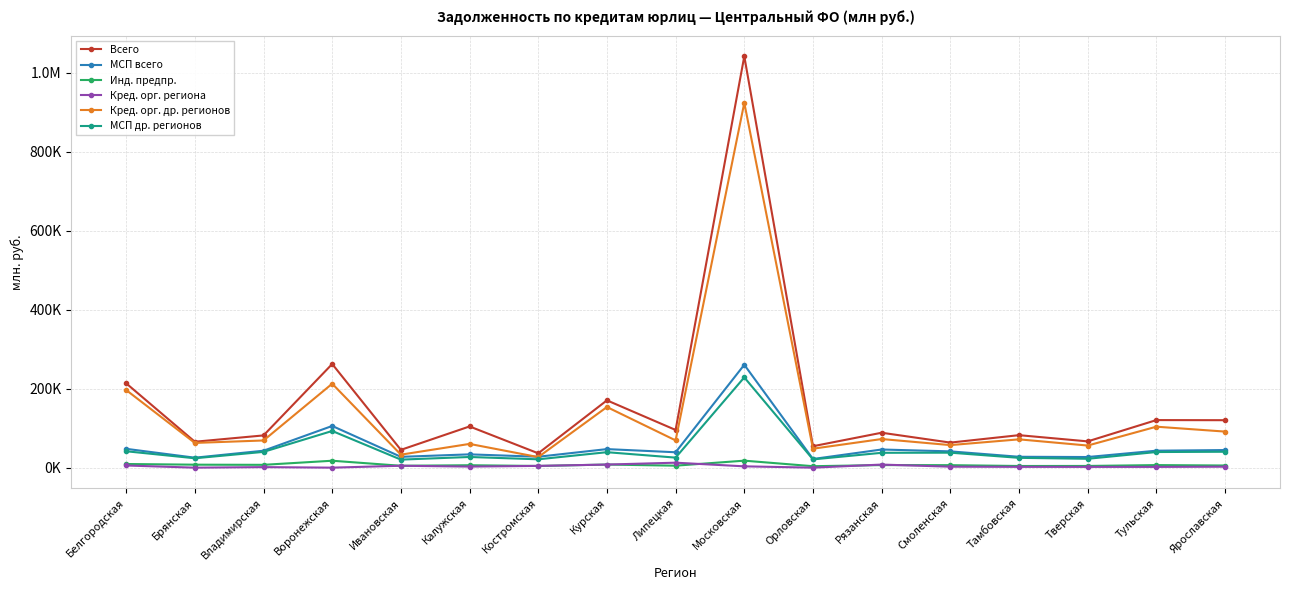

Reading right to left, transcribe all the data shown in this chart.

Всего: Ярославская=120194	Тульская=120479	Тверская=66547	Тамбовская=82290	Смоленская=63461	Рязанская=88447	Орловская=54299	Московская=1041934	Липецкая=95479	Курская=170490	Костромская=36366	Калужская=104370	Ивановская=45080	Воронежская=262517	Владимирская=81658	Брянская=65647	Белгородская=213613
МСП всего: Ярославская=44581	Тульская=42972	Тверская=26912	Тамбовская=27561	Смоленская=41235	Рязанская=45968	Орловская=21934	Московская=260580	Липецкая=38996	Курская=46986	Костромская=27652	Калужская=33686	Ивановская=27402	Воронежская=105611	Владимирская=42915	Брянская=25243	Белгородская=47686
Инд. предпр.: Ярославская=5437	Тульская=6487	Тверская=4309	Тамбовская=4212	Смоленская=6283	Рязанская=6518	Орловская=3682	Московская=17700	Липецкая=5012	Курская=7870	Костромская=4271	Калужская=6123	Ивановская=4771	Воронежская=17531	Владимирская=7157	Брянская=7533	Белгородская=9250
Кред. орг. региона: Ярославская=2415	Тульская=1940	Тверская=1948	Тамбовская=2033	Смоленская=2462	Рязанская=7804	Орловская=0	Московская=3339	Липецкая=12581	Курская=7838	Костромская=4482	Калужская=2712	Ивановская=4829	Воронежская=0	Владимирская=1376	Брянская=0	Белгородская=5481
Кред. орг. др. регионов: Ярославская=91344	Тульская=103735	Тверская=55995	Тамбовская=71698	Смоленская=57141	Рязанская=72479	Орловская=48014	Московская=923872	Липецкая=69026	Курская=153570	Костромская=26744	Калужская=60141	Ивановская=32933	Воронежская=212613	Владимирская=68845	Брянская=62635	Белгородская=196605
МСП др. регионов: Ярославская=40278	Тульская=39554	Тверская=22450	Тамбовская=24864	Смоленская=37933	Рязанская=37609	Орловская=20930	Московская=228637	Липецкая=25406	Курская=39164	Костромская=21156	Калужская=27038	Ивановская=20374	Воронежская=92908	Владимирская=39954	Брянская=23782	Белгородская=41519